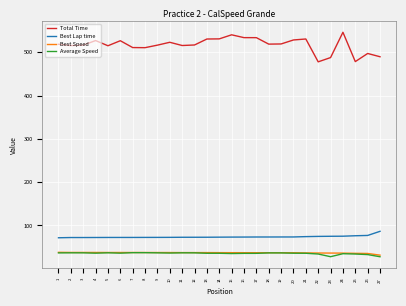

How many lines are shown in the chart?

4